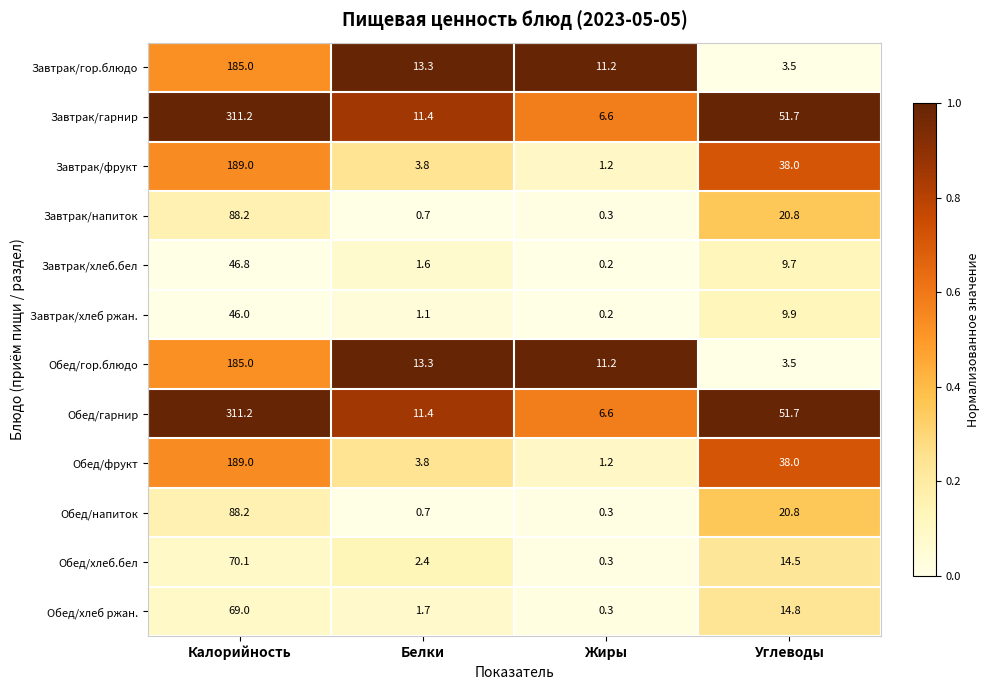

What is the average value of the Завтрак/хлеб.бел series?

14.6